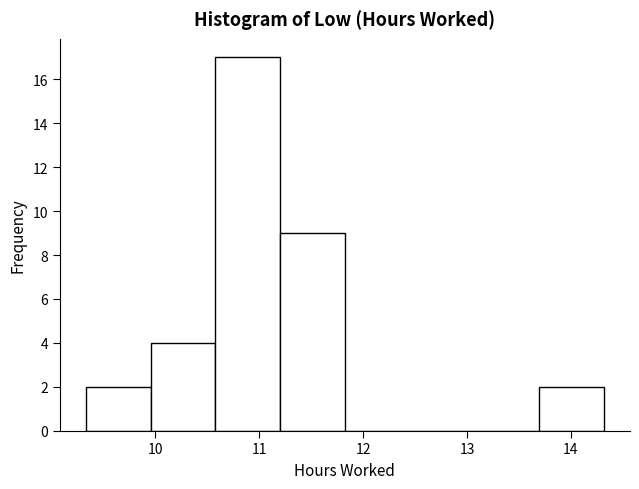

Reading left to right, list every bar in this chart as the range it spans on the x-axis followed by its height. Neither the bar edges nor the heights are printed on the chart, so give them approximately, as read against the axes.

9.3 to 10.0: 2
10.0 to 10.6: 4
10.6 to 11.2: 17
11.2 to 11.8: 9
11.8 to 12.4: 0
12.4 to 13.1: 0
13.1 to 13.7: 0
13.7 to 14.3: 2